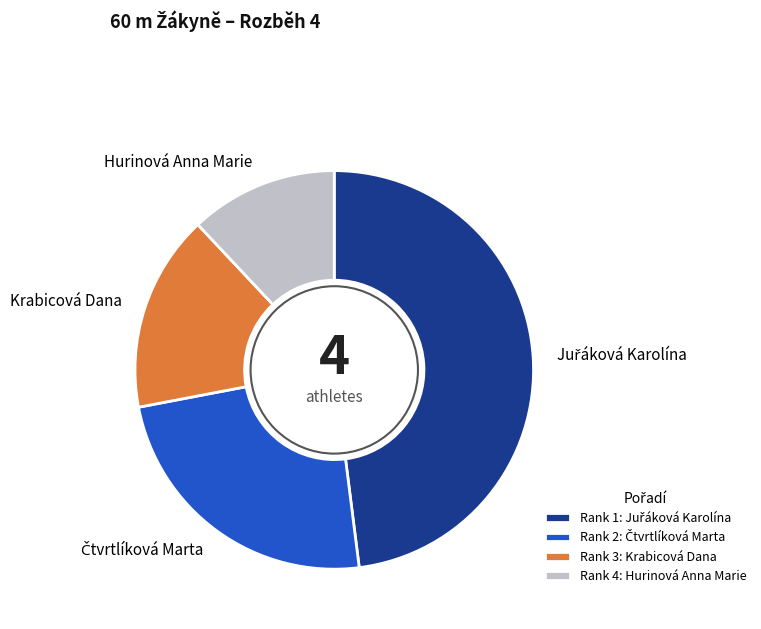

Is Rank 3: Krabicová Dana the majority of the pie?

No